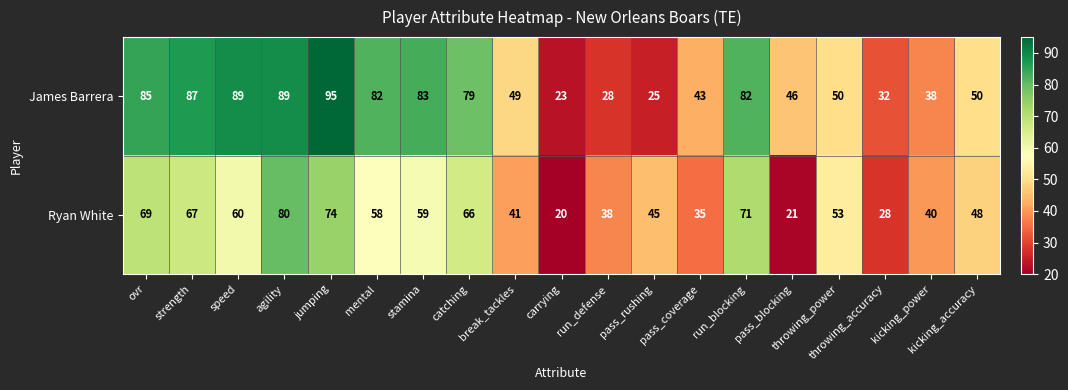

List the series in order of their overall mean, highest first.

James Barrera, Ryan White